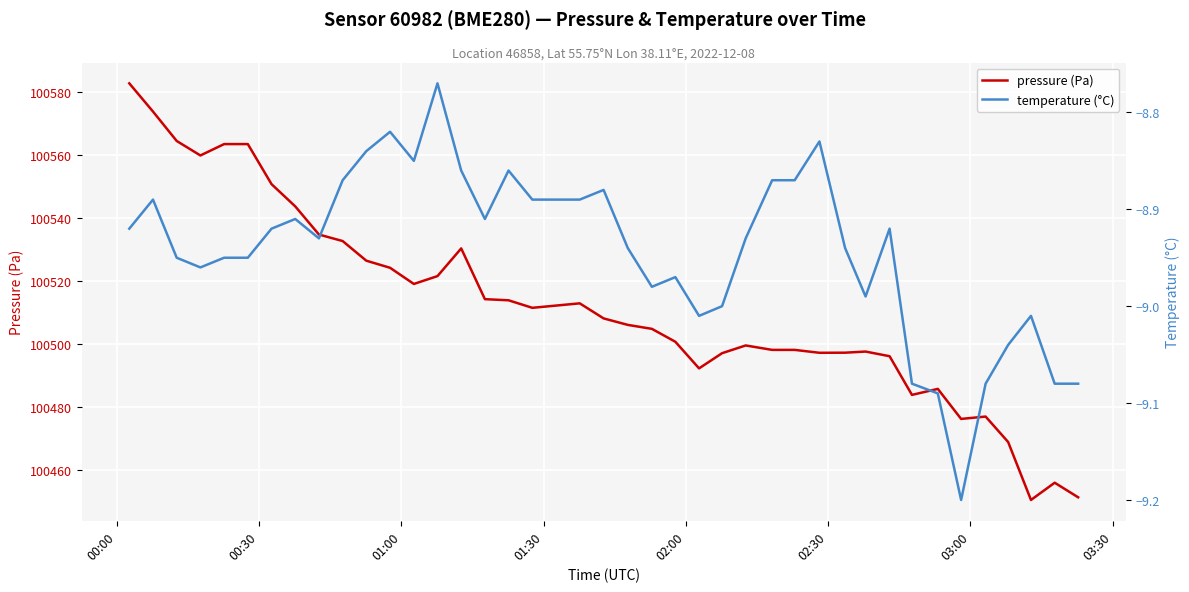

What is the maximum value for pressure (Pa)?

100582.9